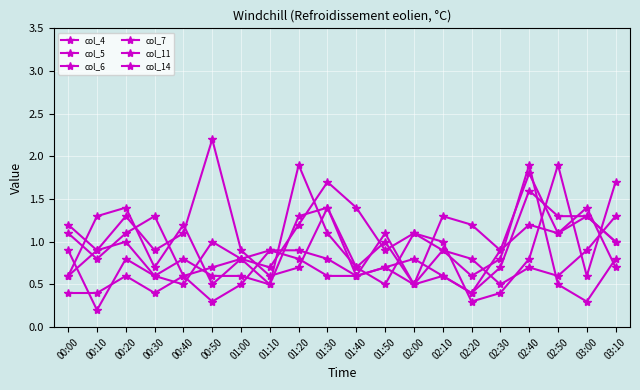

Does the chart have visible grid lines?

Yes